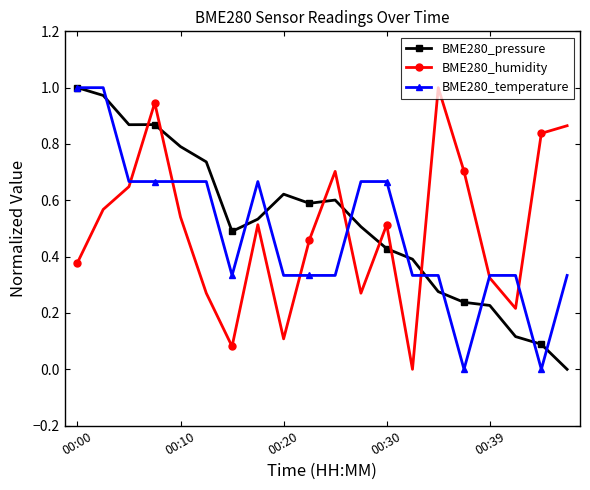

Does the chart have visible grid lines?

No